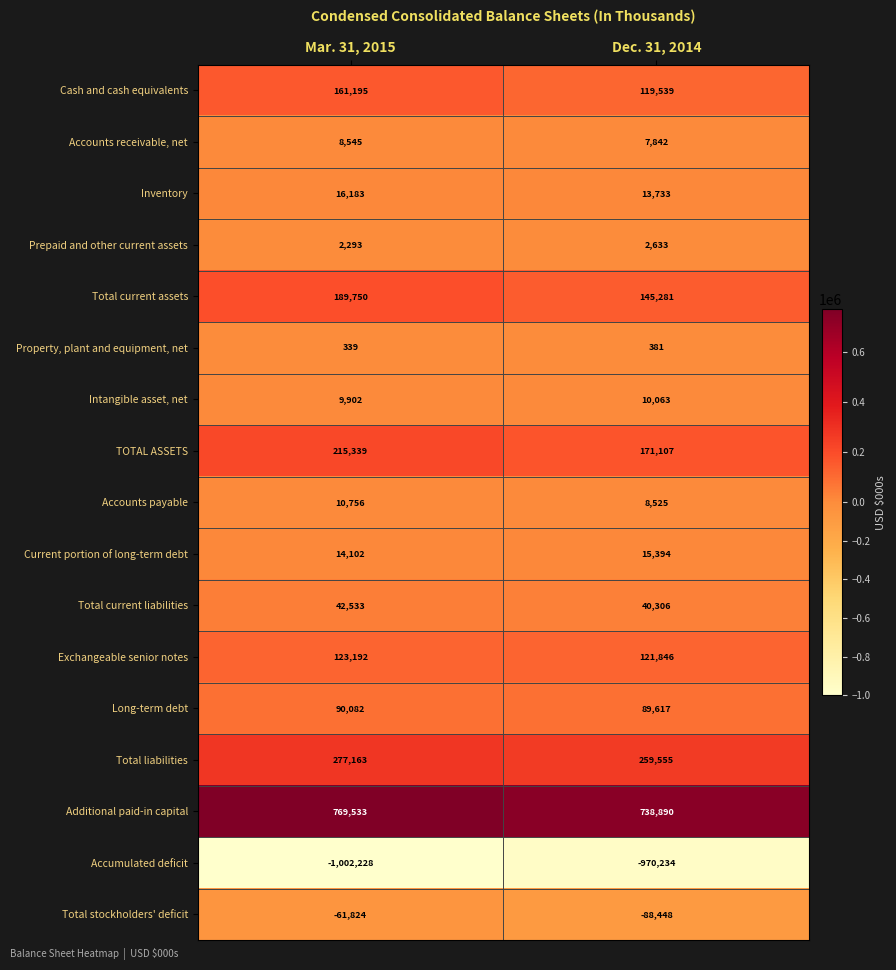

The Current portion of long-term debt series shows 14102 at Mar. 31, 2015. True or false?

True